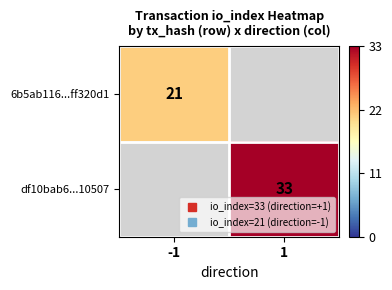

Is the value of 6b5ab116...ff320d1 at 1 greater than the value of df10bab6...10507 at 1?

No